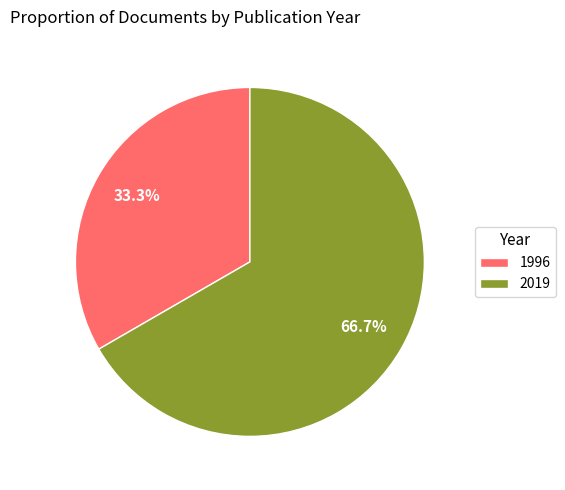

How many slices are in this pie chart?

2